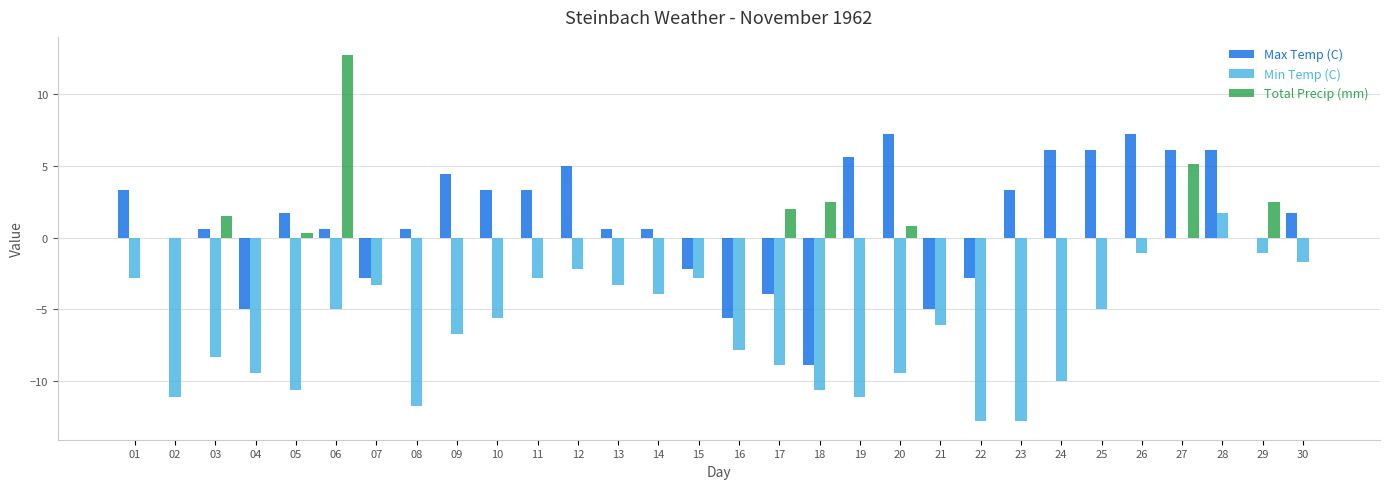

Which label corresponds to the largest value in the chart?

06